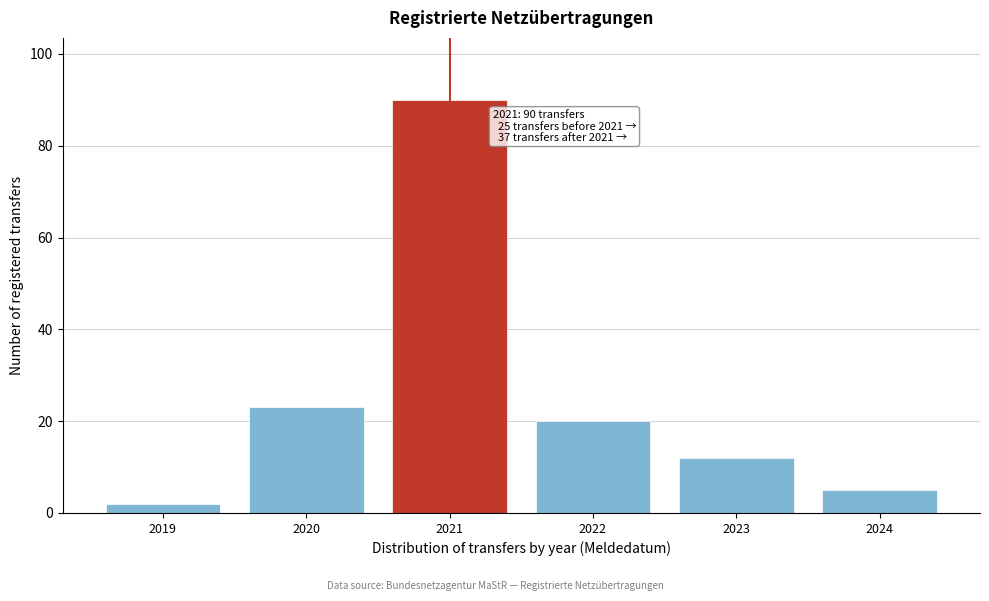

Reading left to right, extract all data points from this chart.

2019=2	2020=23	2021=90	2022=20	2023=12	2024=5